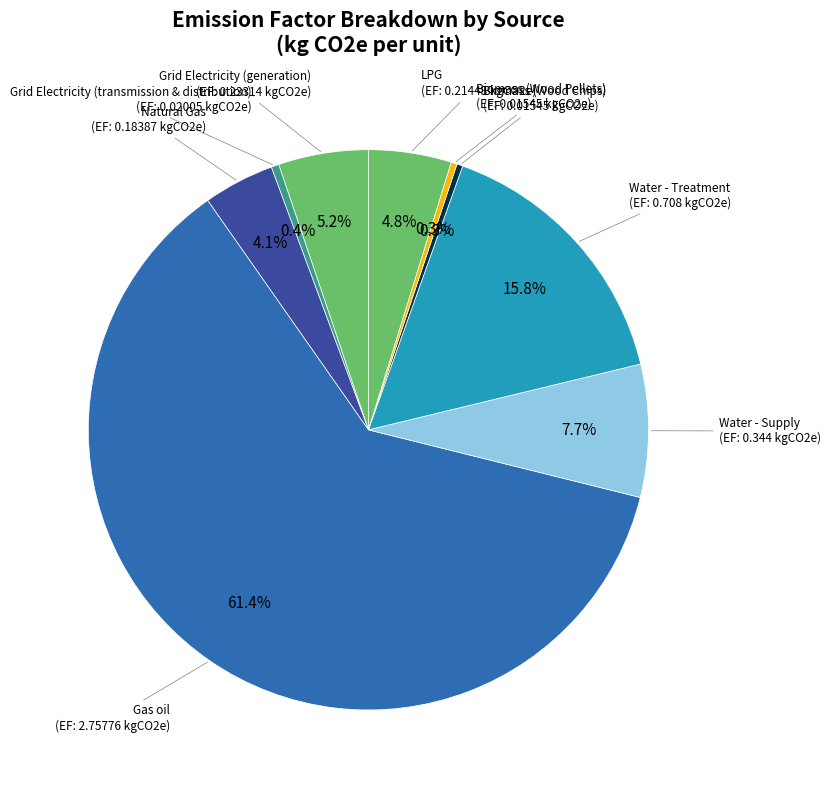

Which slice is the smallest?

Biomass (Wood Chips)